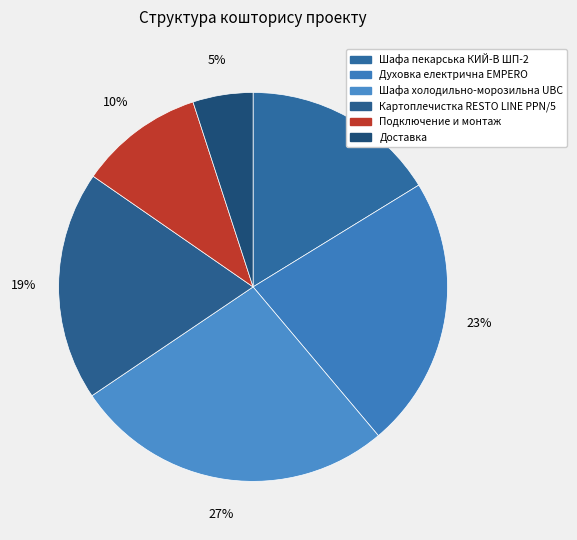

How many slices are in this pie chart?

6